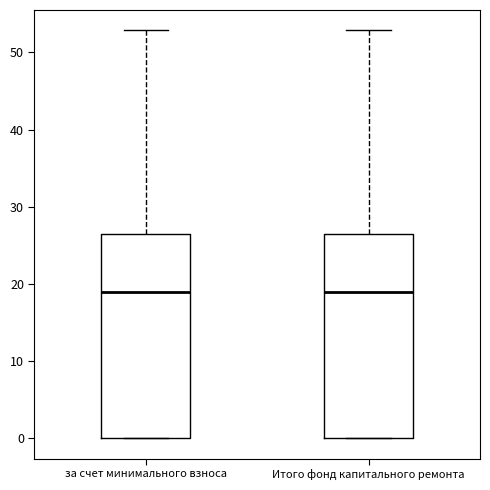

Reading left to right, read every box against the y-axis: the position of its median line, the range the box covers, and the ends of its whiskers. The values are not printed on the chart, so give them approximately, as read against the axis.

за счет минимального взноса: median 19, box 0 to 26, whiskers 0 to 53
Итого фонд капитального ремонта: median 19, box 0 to 26, whiskers 0 to 53